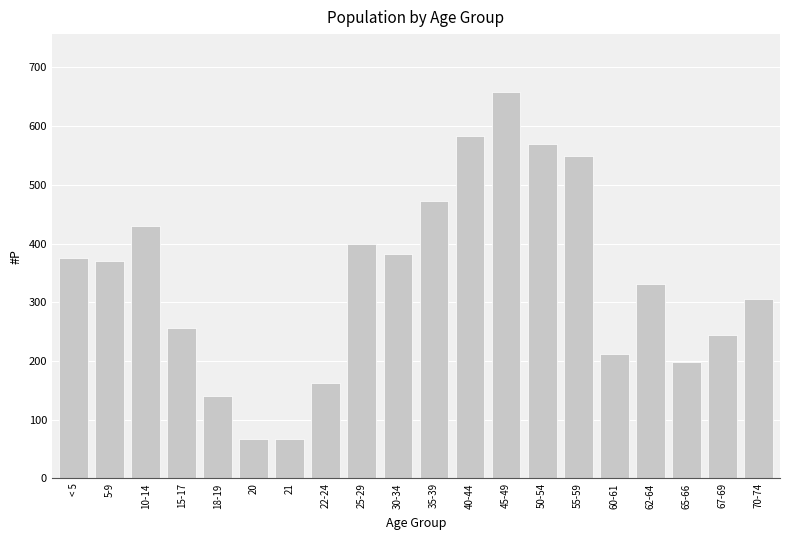

Where does the data first go above 371?

< 5